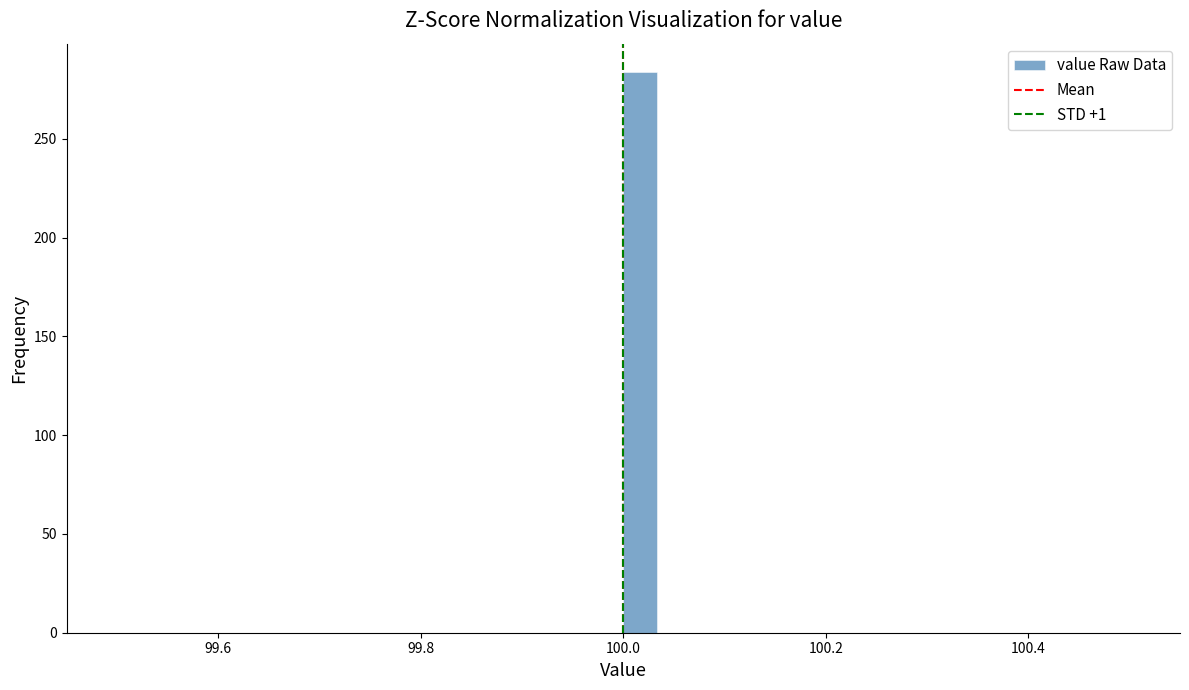

Around what value on the x-axis is the tallest bar? Give the approximate position of its centre, as read against the axis.

100.02